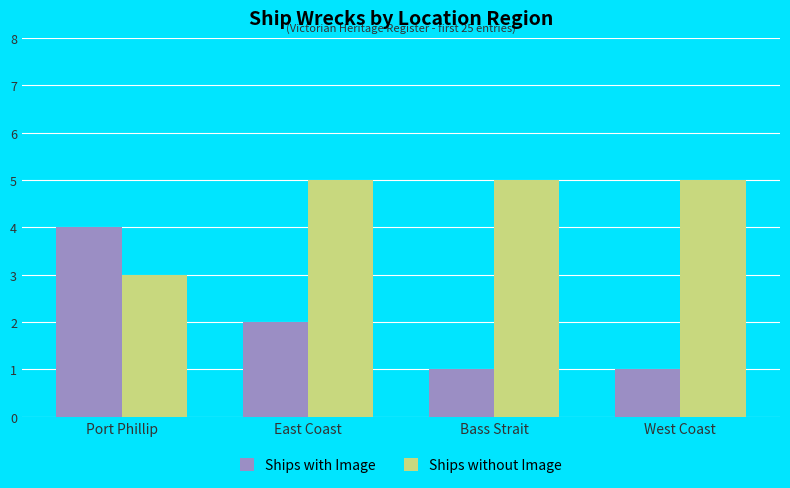

Rank the series at Bass Strait from highest to lowest value.

Ships without Image, Ships with Image